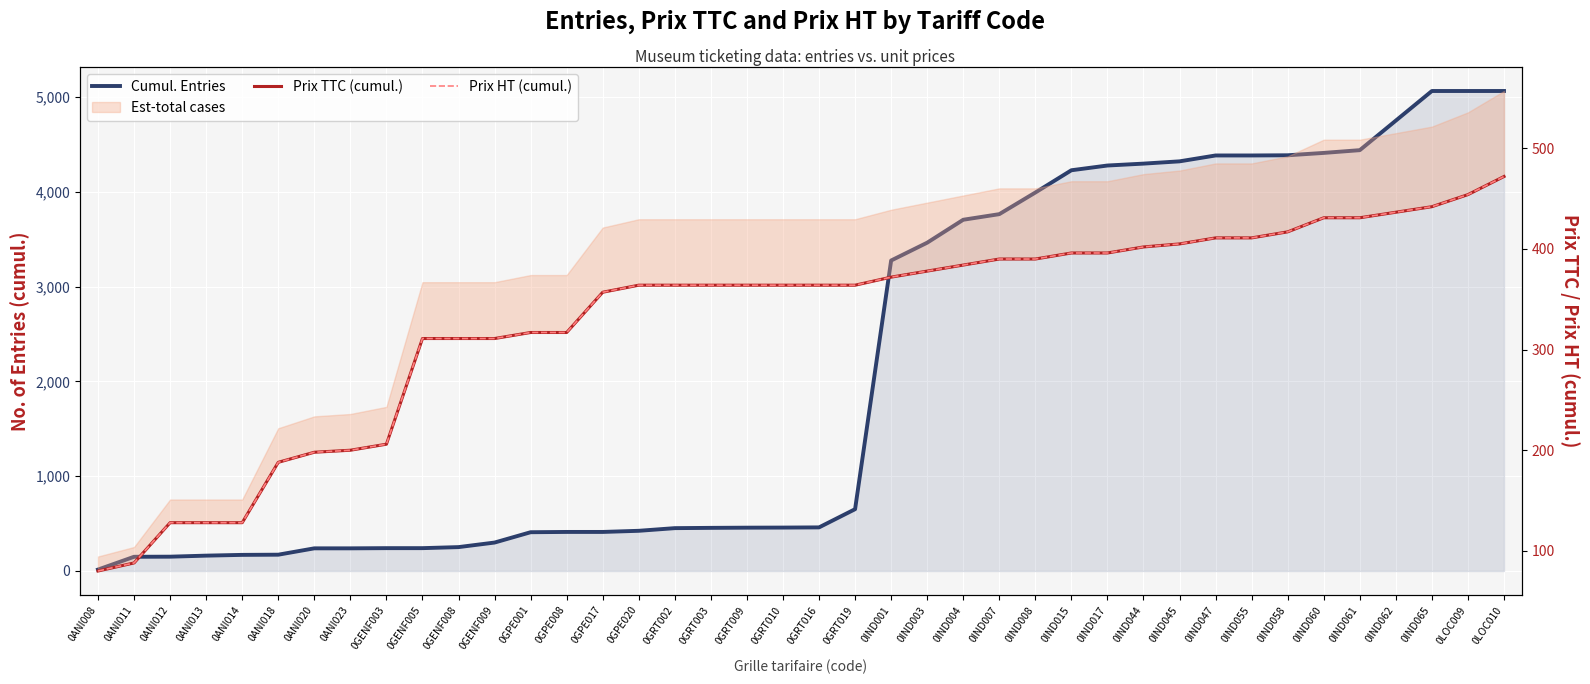

Reading left to right, extract all data points from this chart.

Cumul. Entries: 0ANI008=15.0	0ANI011=150.0	0ANI012=151.0	0ANI013=162.0	0ANI014=170.0	0ANI018=172.0	0ANI020=239.0	0ANI023=239.0	0GENF003=241.0	0GENF005=241.0	0GENF008=252.0	0GENF009=300.0	0GPE001=409.0	0GPE008=412.0	0GPE017=412.0	0GPE020=424.0	0GRT002=452.0	0GRT003=455.0	0GRT009=457.0	0GRT010=458.0	0GRT016=460.0	0GRT019=652.0	0IND001=3275.0	0IND003=3463.0	0IND004=3705.0	0IND007=3764.0	0IND008=3992.0	0IND015=4227.0	0IND017=4277.0	0IND044=4297.0	0IND045=4321.0	0IND047=4383.0	0IND055=4383.0	0IND058=4385.0	0IND060=4410.0	0IND061=4439.0	0IND062=4751.0	0IND065=5063.0	0LOC009=5063.0	0LOC010=5063.0
Prix TTC (cumul.): 0ANI008=80.0	0ANI011=88.0	0ANI012=128.0	0ANI013=128.0	0ANI014=128.0	0ANI018=188.0	0ANI020=198.0	0ANI023=200.0	0GENF003=206.0	0GENF005=311.0	0GENF008=311.0	0GENF009=311.0	0GPE001=317.0	0GPE008=317.0	0GPE017=357.0	0GPE020=364.0	0GRT002=364.0	0GRT003=364.0	0GRT009=364.0	0GRT010=364.0	0GRT016=364.0	0GRT019=364.0	0IND001=372.0	0IND003=378.0	0IND004=384.0	0IND007=390.0	0IND008=390.0	0IND015=396.0	0IND017=396.0	0IND044=402.0	0IND045=405.0	0IND047=411.0	0IND055=411.0	0IND058=417.0	0IND060=431.0	0IND061=431.0	0IND062=436.5	0IND065=442.0	0LOC009=454.0	0LOC010=472.0
Prix HT (cumul.): 0ANI008=80.0	0ANI011=88.0	0ANI012=128.0	0ANI013=128.0	0ANI014=128.0	0ANI018=188.0	0ANI020=198.0	0ANI023=200.0	0GENF003=206.0	0GENF005=311.0	0GENF008=311.0	0GENF009=311.0	0GPE001=317.0	0GPE008=317.0	0GPE017=357.0	0GPE020=364.0	0GRT002=364.0	0GRT003=364.0	0GRT009=364.0	0GRT010=364.0	0GRT016=364.0	0GRT019=364.0	0IND001=372.0	0IND003=378.0	0IND004=384.0	0IND007=390.0	0IND008=390.0	0IND015=396.0	0IND017=396.0	0IND044=402.0	0IND045=405.0	0IND047=411.0	0IND055=411.0	0IND058=417.0	0IND060=431.0	0IND061=431.0	0IND062=436.5	0IND065=442.0	0LOC009=454.0	0LOC010=472.0